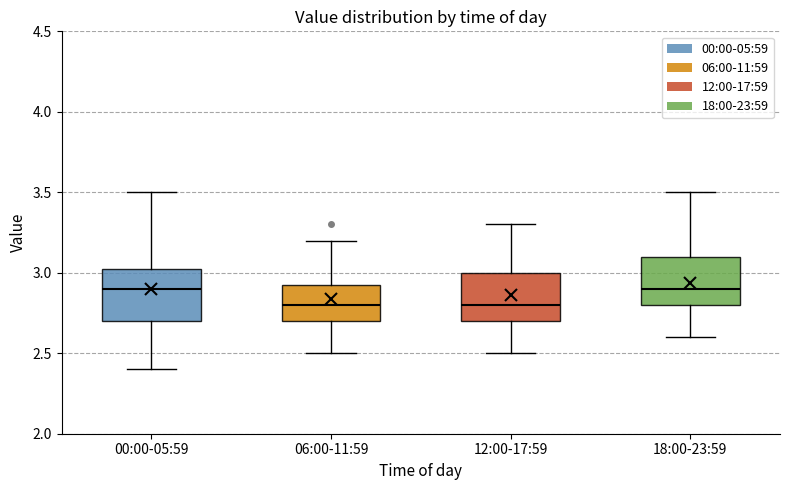

Reading left to right, transcribe this box plot: for each box, give where its median line is, the range the box spans, and where its two whiskers end, as read against the y-axis. The values are not printed on the chart, so give them approximately, as read against the axis.

00:00-05:59: median 2.90, box 2.70 to 3.05, whiskers 2.40 to 3.50
06:00-11:59: median 2.80, box 2.70 to 2.95, whiskers 2.50 to 3.20
12:00-17:59: median 2.80, box 2.70 to 3.00, whiskers 2.50 to 3.30
18:00-23:59: median 2.90, box 2.80 to 3.10, whiskers 2.60 to 3.50